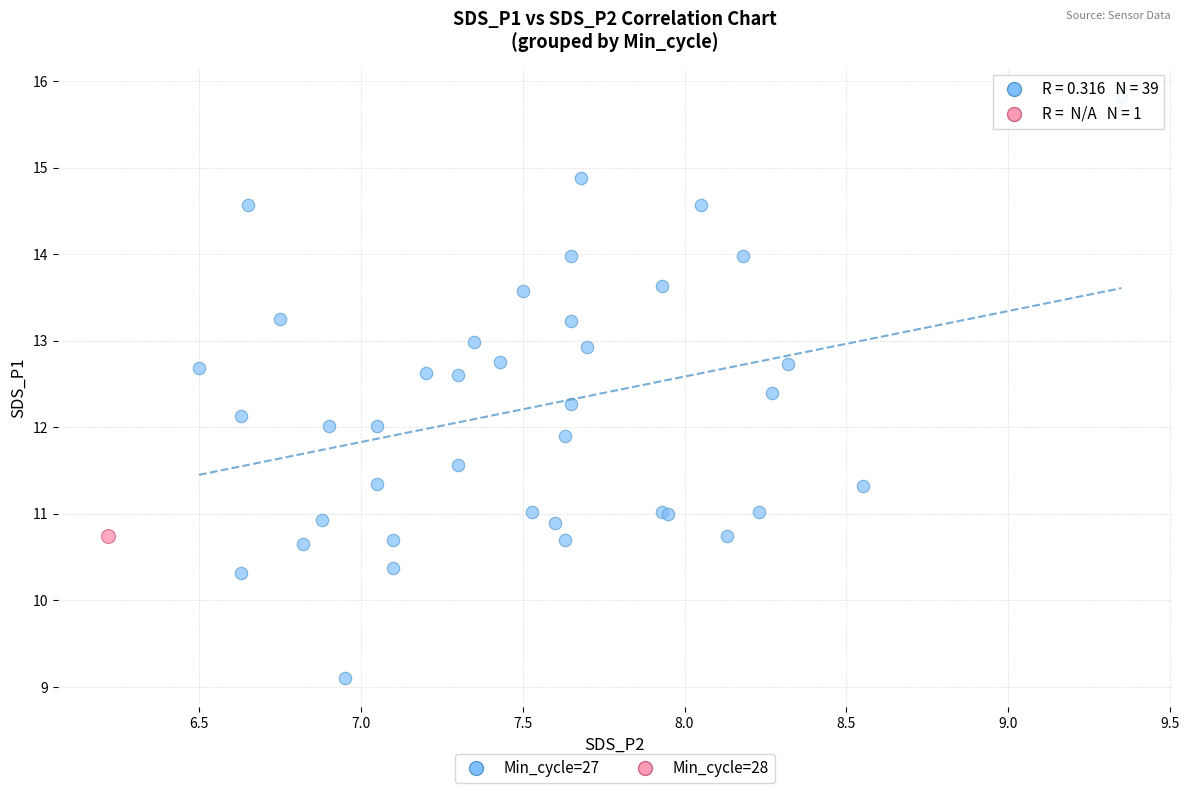

What are all the series names shown in the legend?

Min_cycle=27, Min_cycle=28